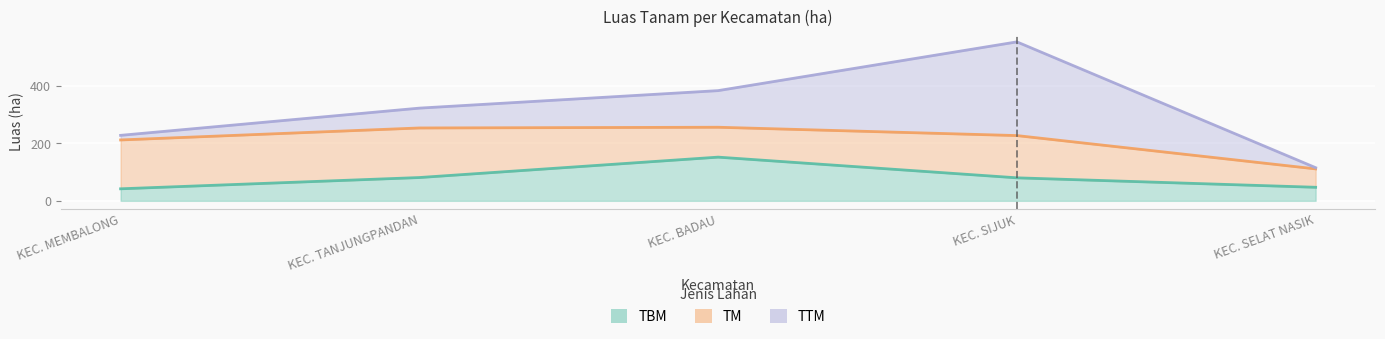

What value does the TTM series have at KEC. SELAT NASIK?

4.2